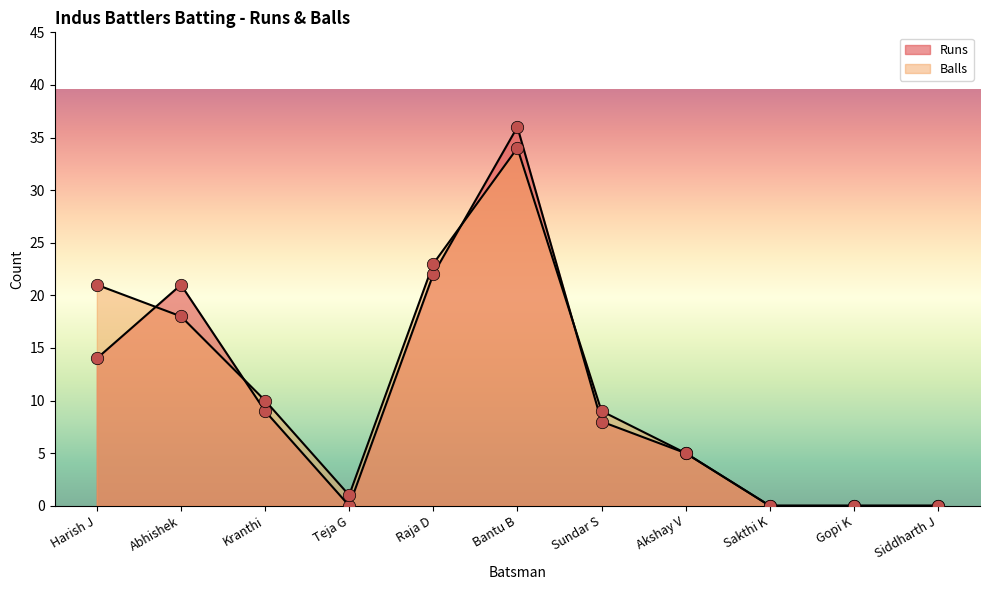

At which category is the sum across all series the highest?

Bantu B